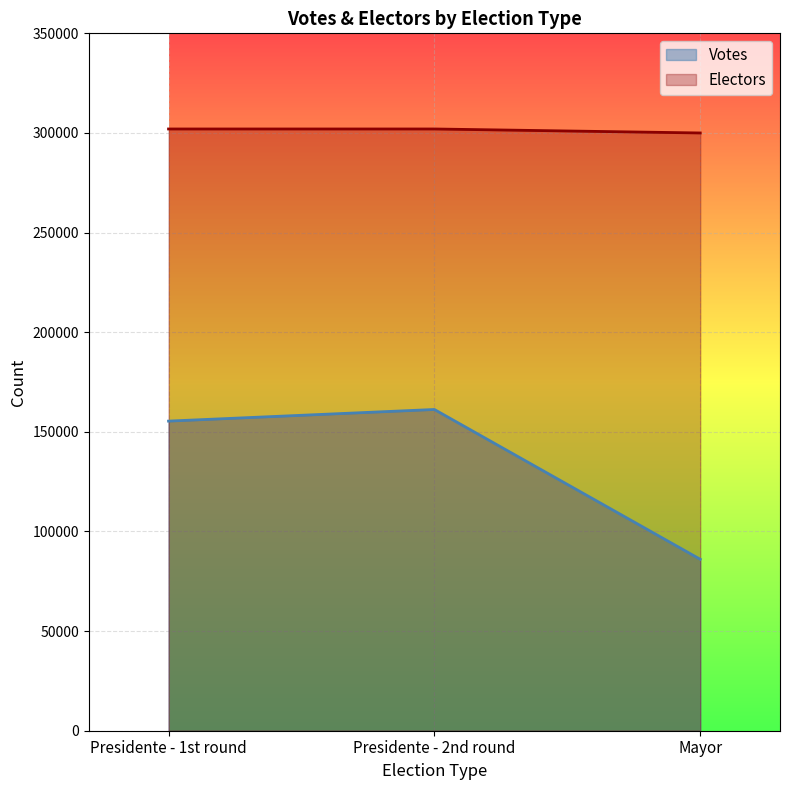

Reading left to right, list all the values displayed in this chart.

Votes: Presidente - 1st round=155389	Presidente - 2nd round=161224	Mayor=86042
Electors: Presidente - 1st round=301998	Presidente - 2nd round=301998	Mayor=299996